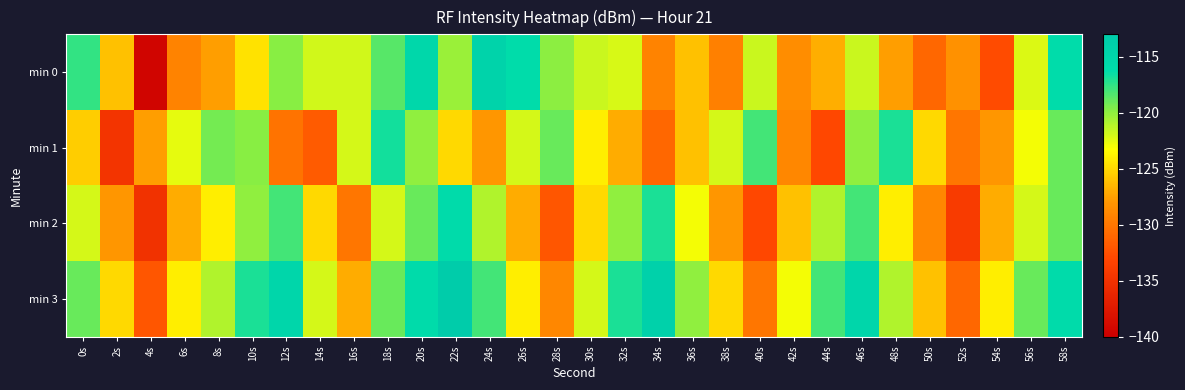

Rank the series at 30s from lowest to highest value.

min 2, min 1, min 3, min 0